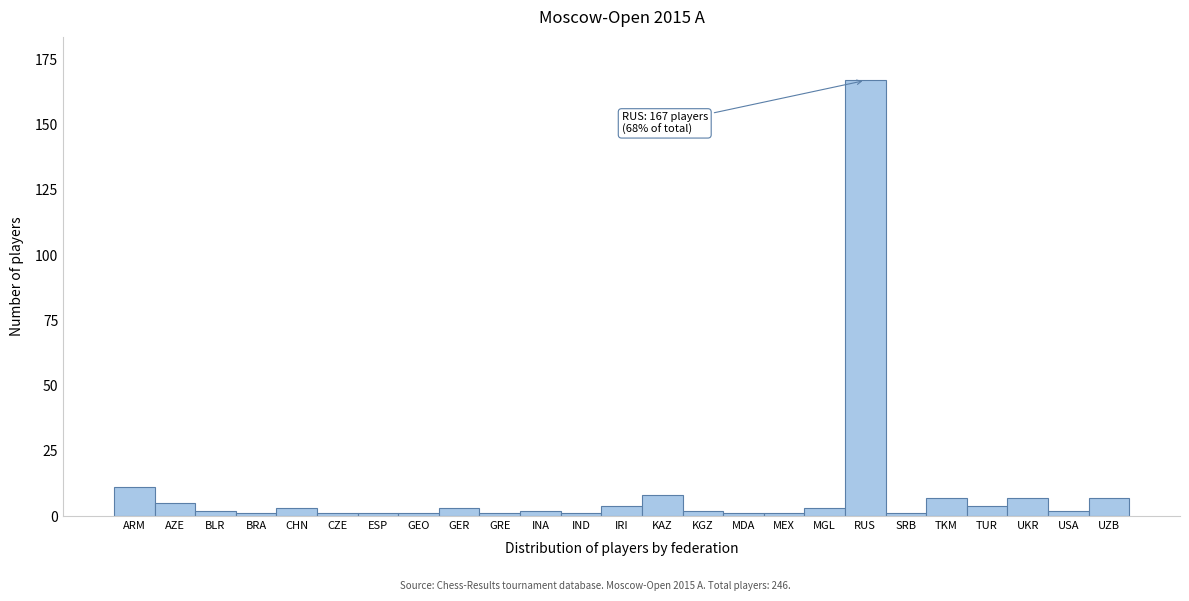

Reading left to right, transcribe all the data shown in this chart.

ARM=11	AZE=5	BLR=2	BRA=1	CHN=3	CZE=1	ESP=1	GEO=1	GER=3	GRE=1	INA=2	IND=1	IRI=4	KAZ=8	KGZ=2	MDA=1	MEX=1	MGL=3	RUS=167	SRB=1	TKM=7	TUR=4	UKR=7	USA=2	UZB=7